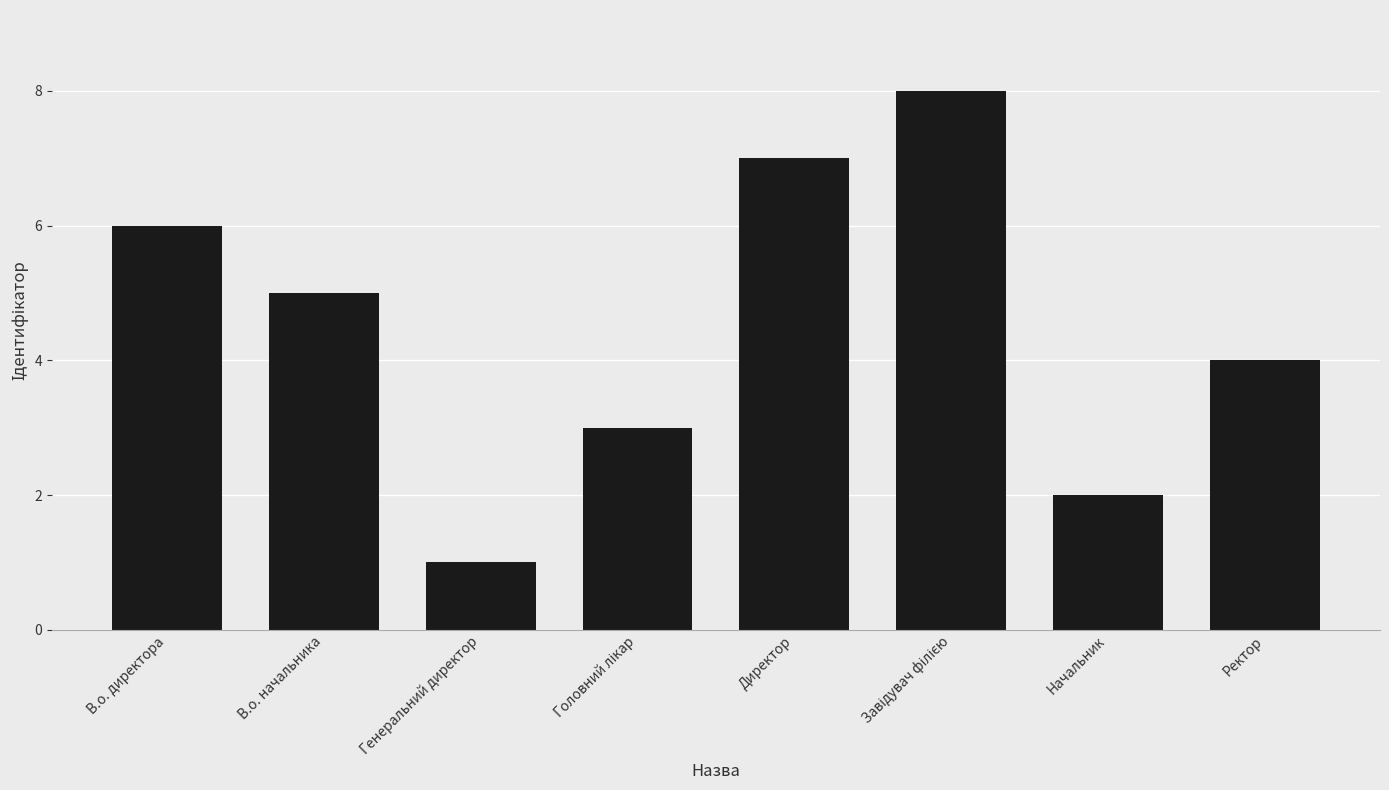

Count the number of data series in this chart.

1